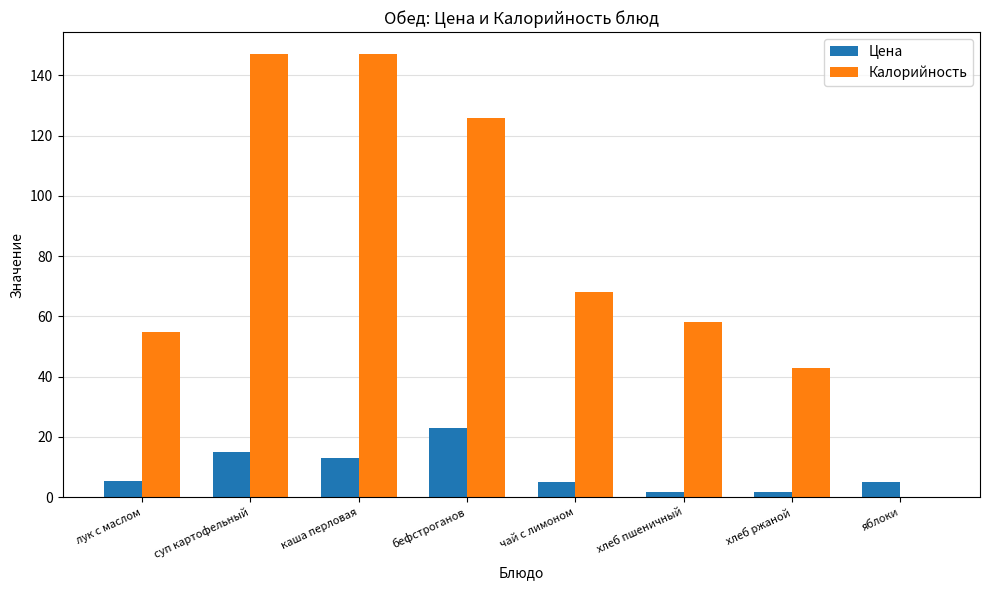

Which series changed the most between лук с маслом and каша перловая?

Калорийность